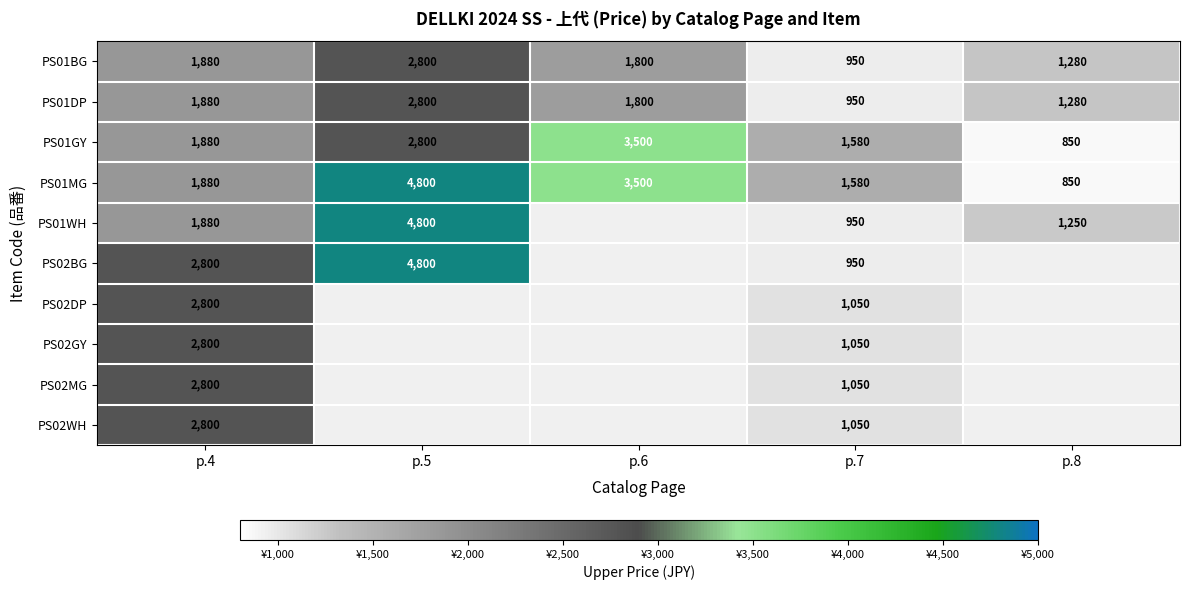

What is the spread (max minus min) of values at p.5?

2000.0